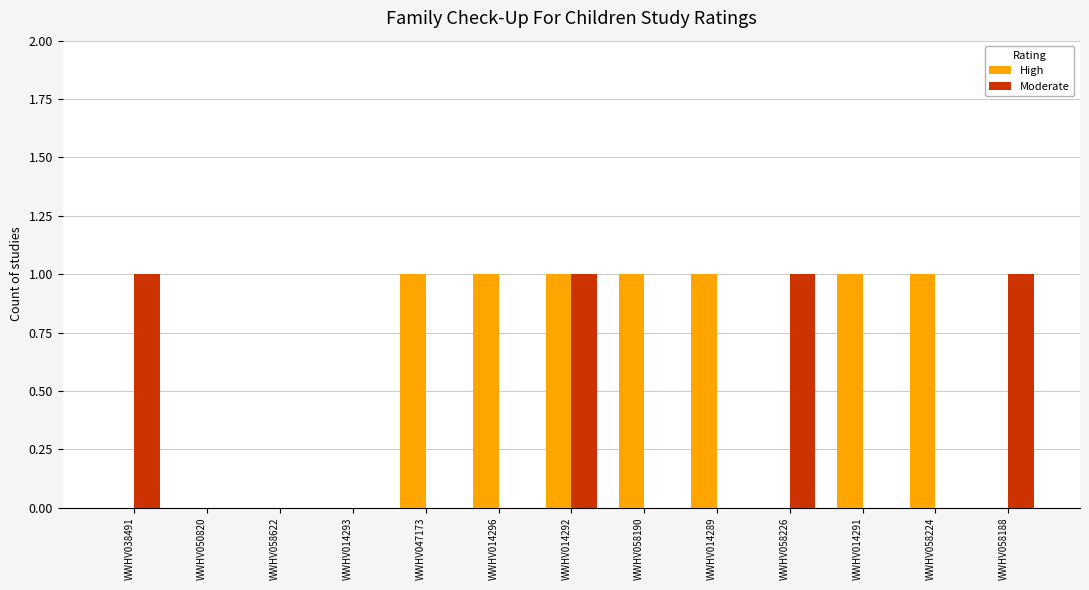

Is it true that Moderate equals 1 at WWHV038491?

True